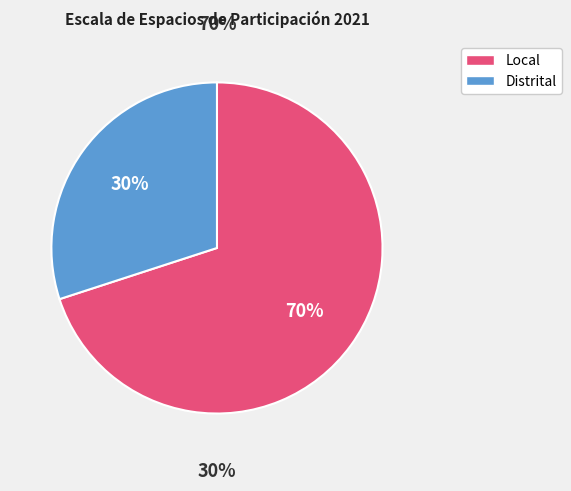

Does any single category account for the majority?

Yes